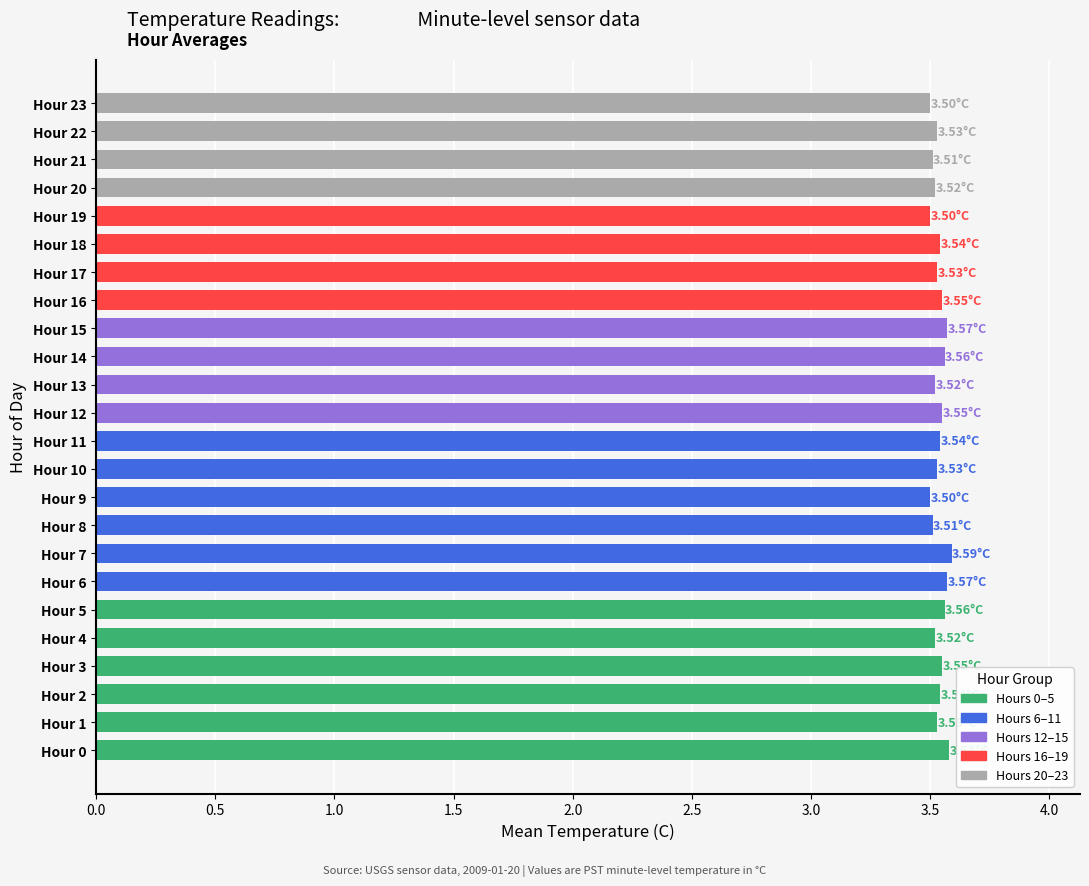

What is the ratio of the value at Hour 9 to the value at Hour 8?

1.0